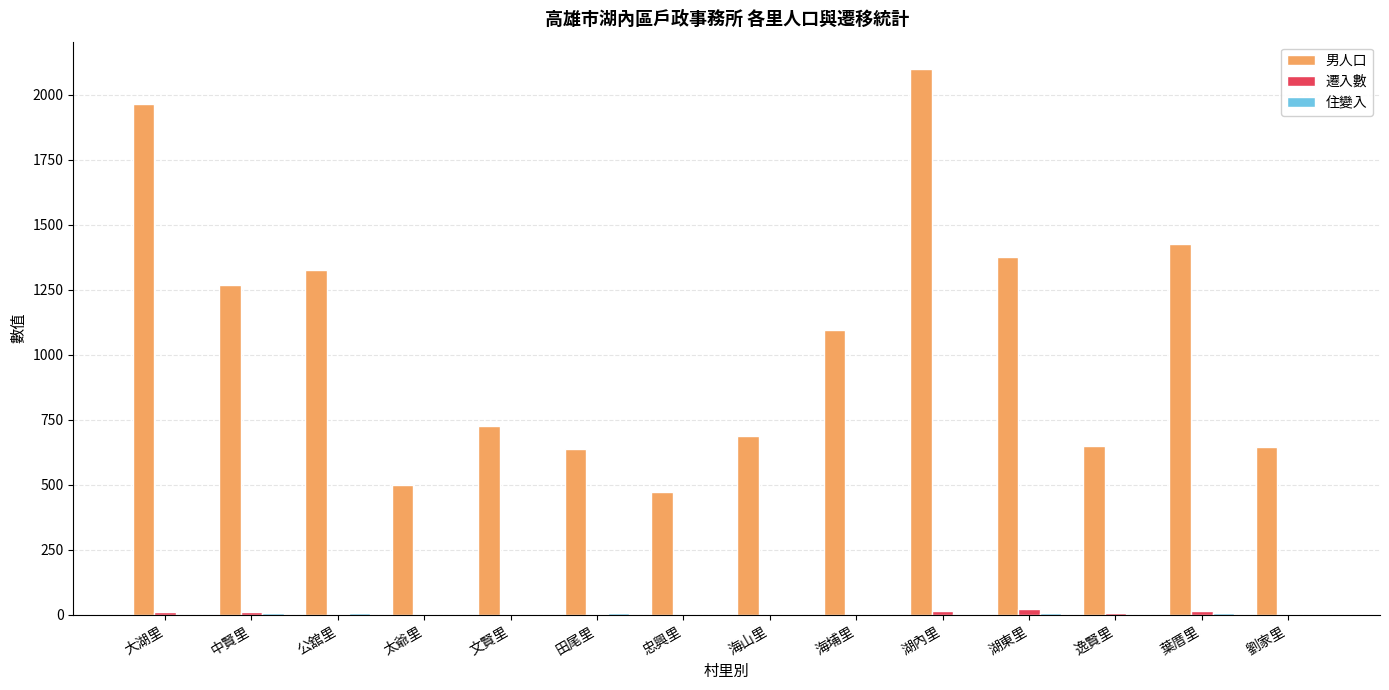

Where is 男人口 nearest to the value 1286?

中賢里